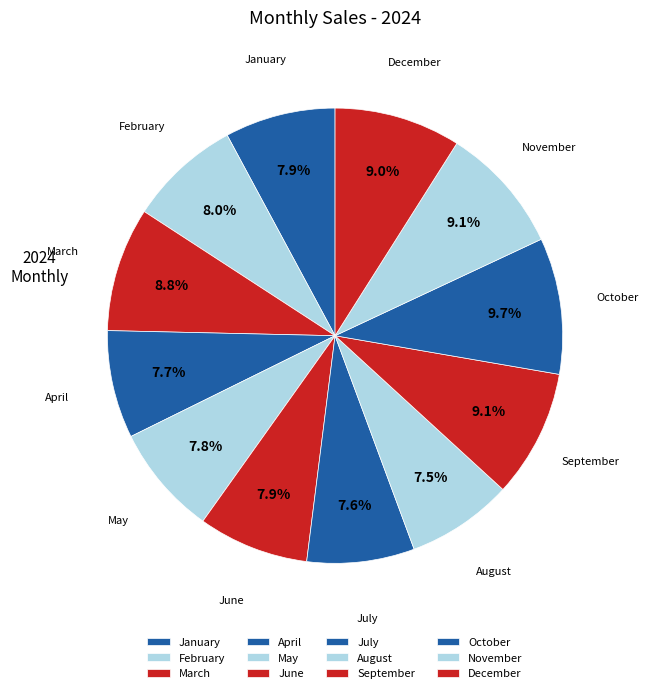

How many segments does this pie chart have?

12